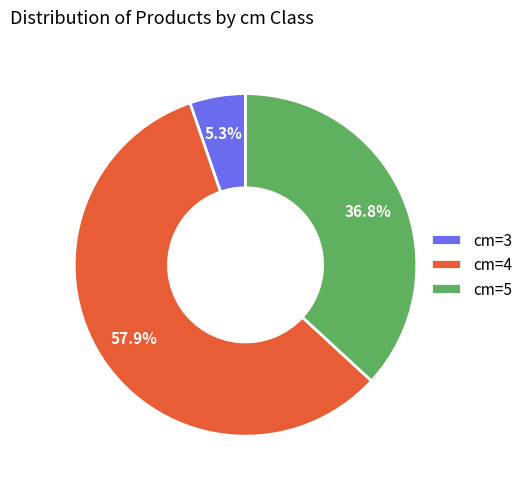

Combined, what portion of the pie is cm=3 and cm=4?

63.2%